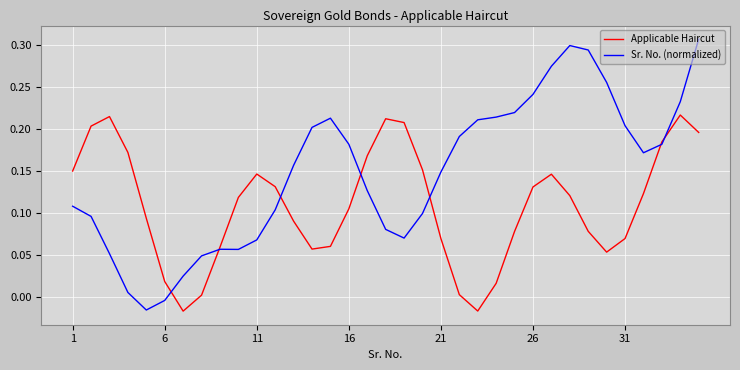

Rank the series by their maximum value, from lowest to highest.

Applicable Haircut, Sr. No. (normalized)